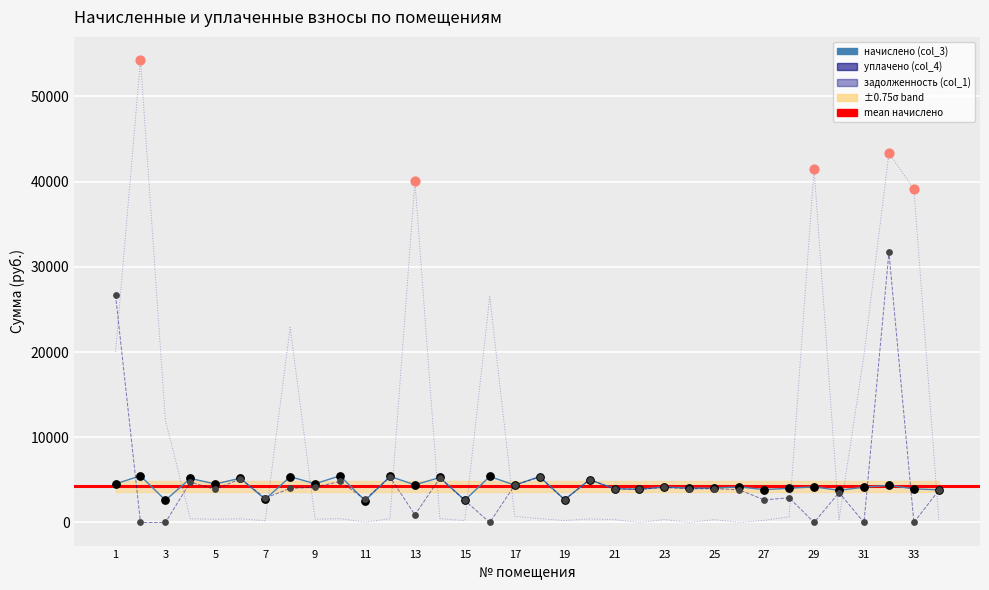

Which series has the largest total across all categories?

задолженность (col_1)